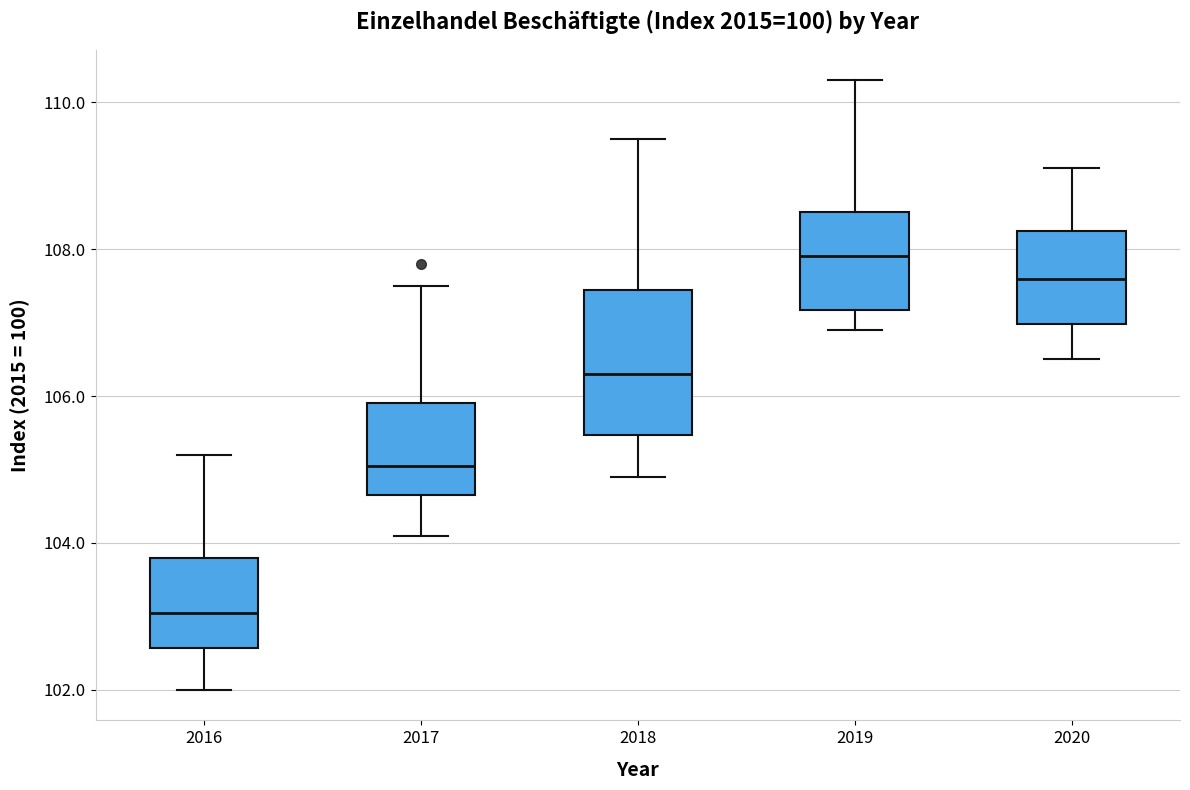

Where does the upper whisker of the box at x = 2020 end on the y-axis? The values are not printed on the chart, so give them approximately, as read against the axis.

109.2